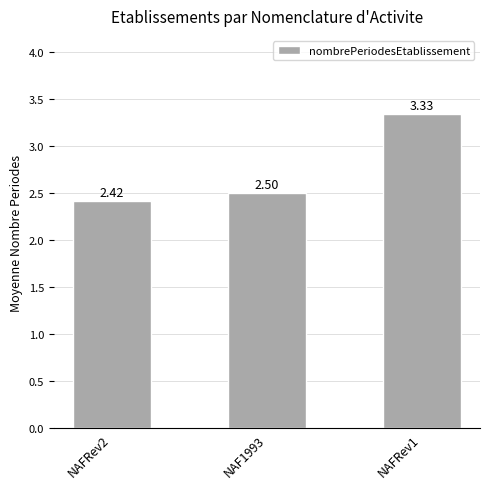

What is the average value?

2.8